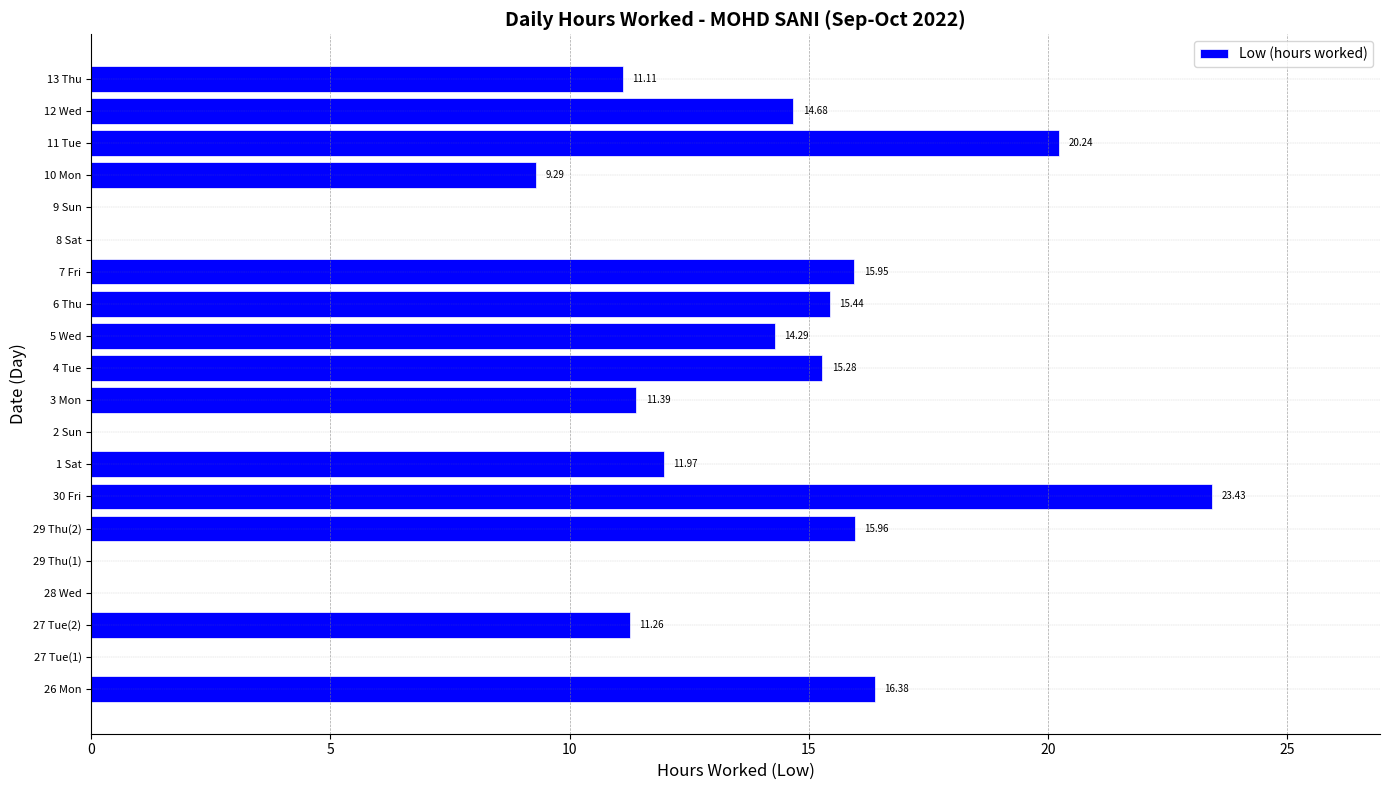

What is the sum of all values?

206.7